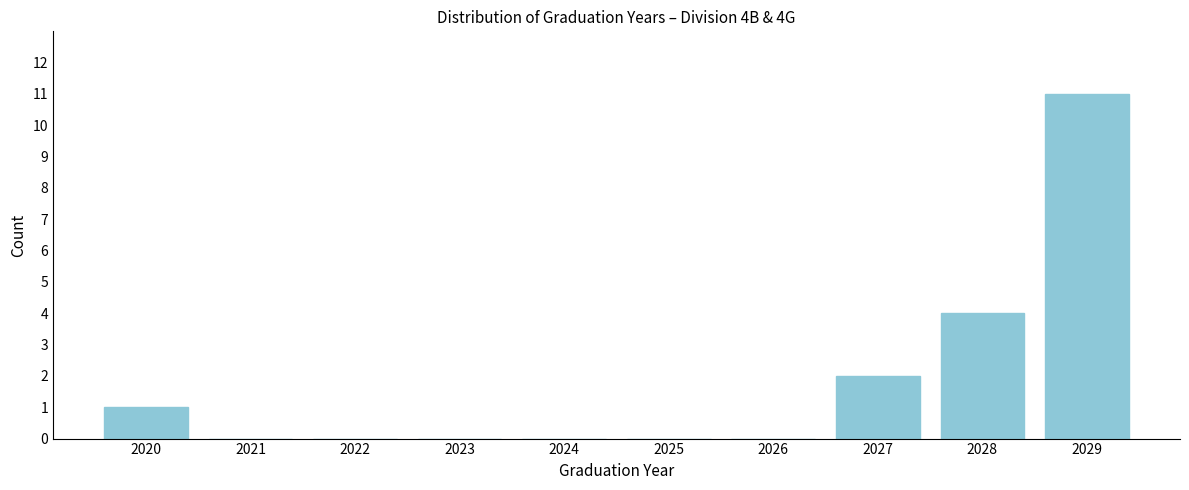

Reading right to left, what are all the values shown in this chart?

2029=11	2028=4	2027=2	2026=0	2025=0	2024=0	2023=0	2022=0	2021=0	2020=1